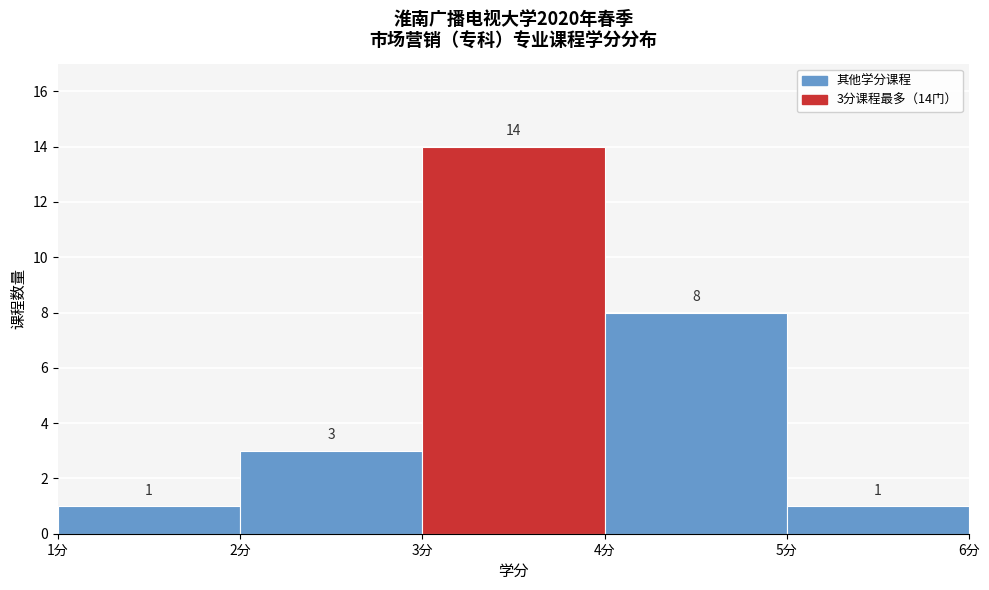

Over which range of the x-axis is the bar tallest?

3 to 4